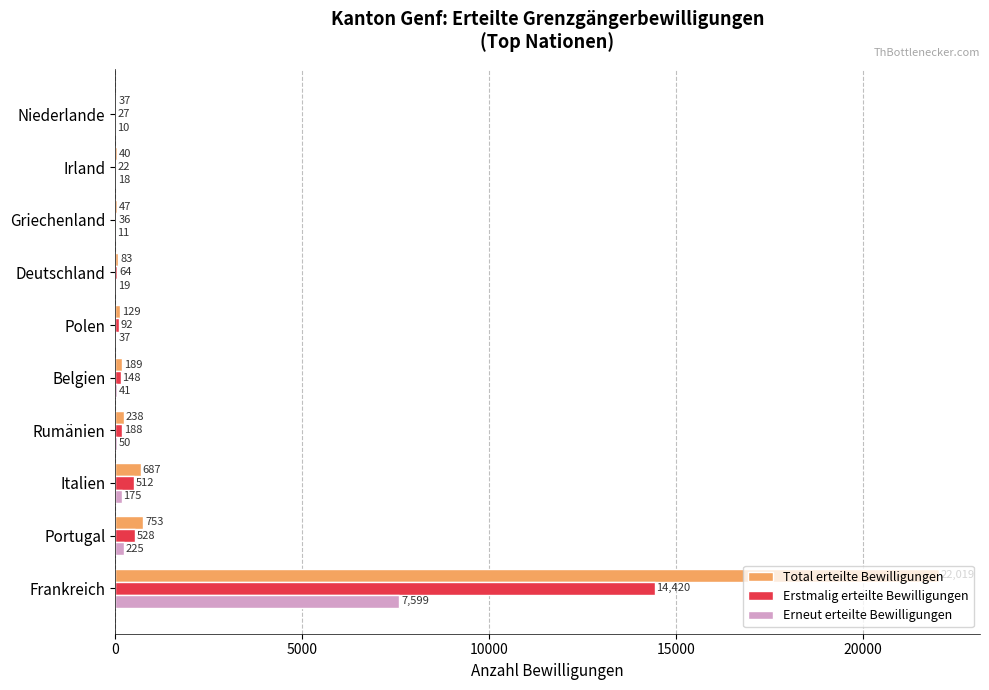

Which series has the largest total across all categories?

Total erteilte Bewilligungen